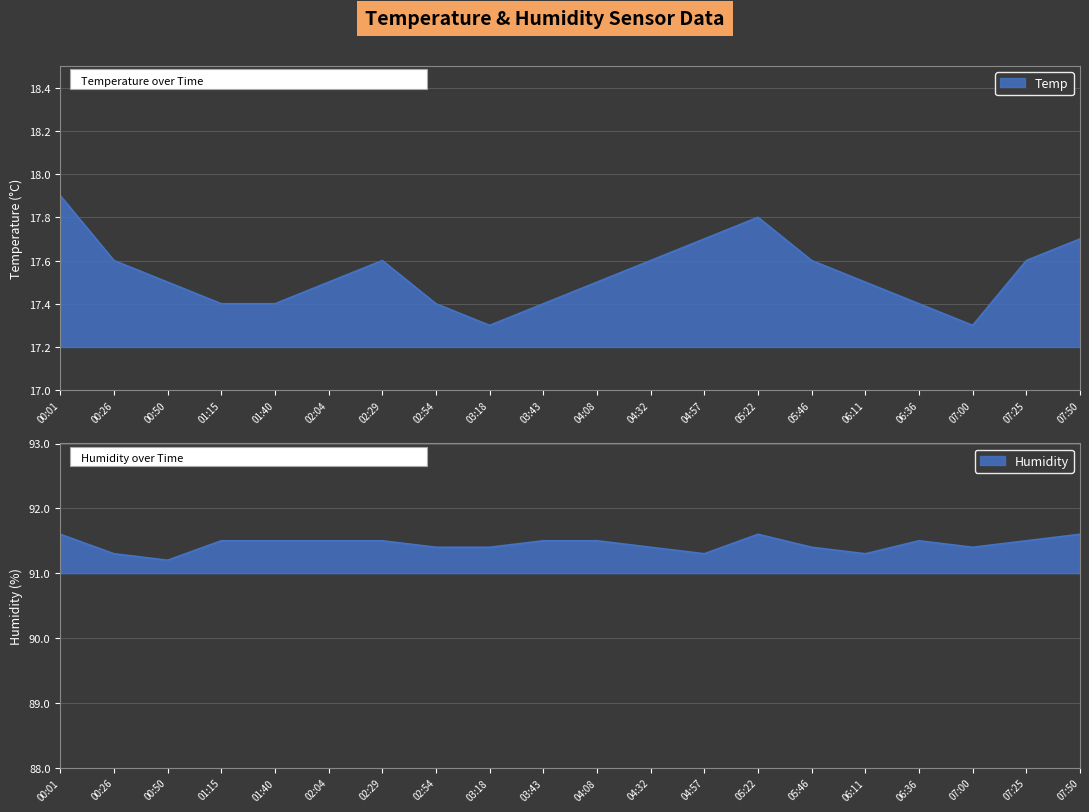

Is the value of Temp at 01:40 greater than the value of Humidity at 04:08?

No